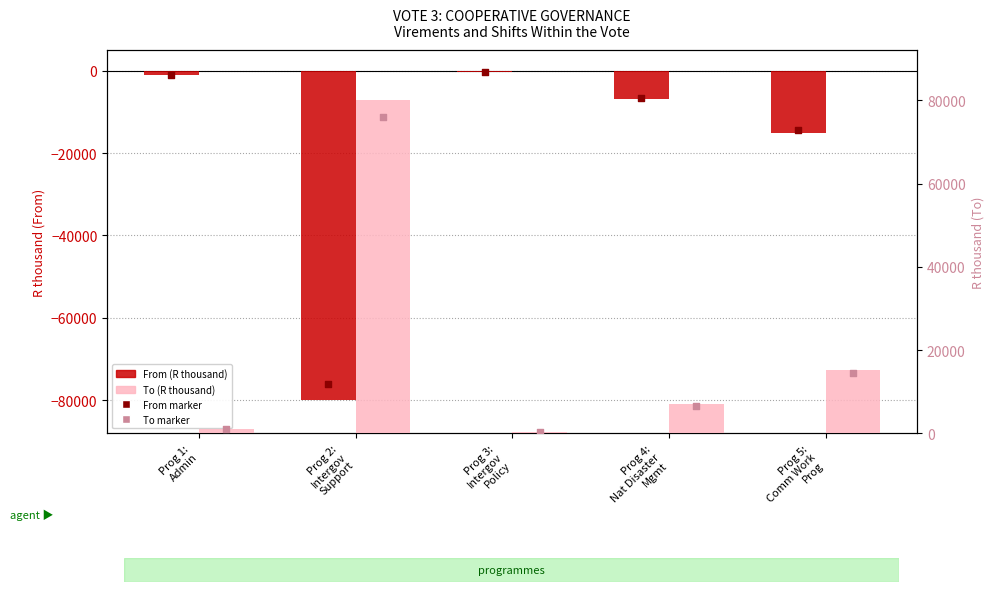

At which category is the sum across all series the highest?

Prog 1:
Admin